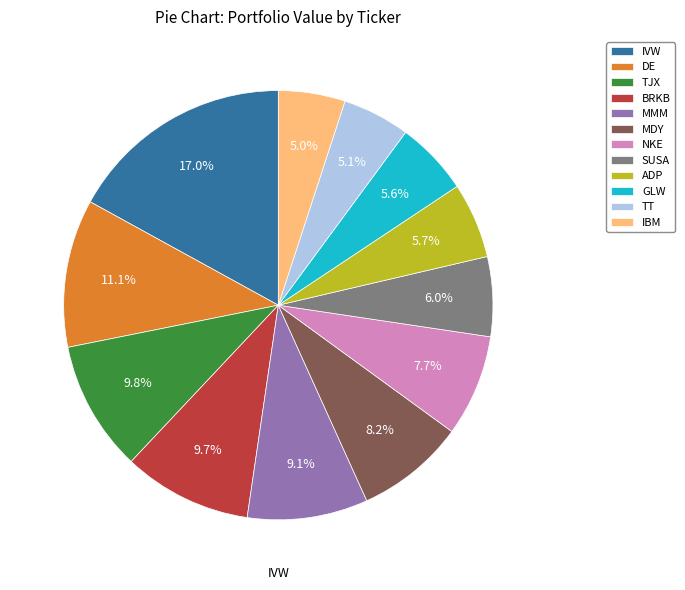

Which slice is the largest?

IVW